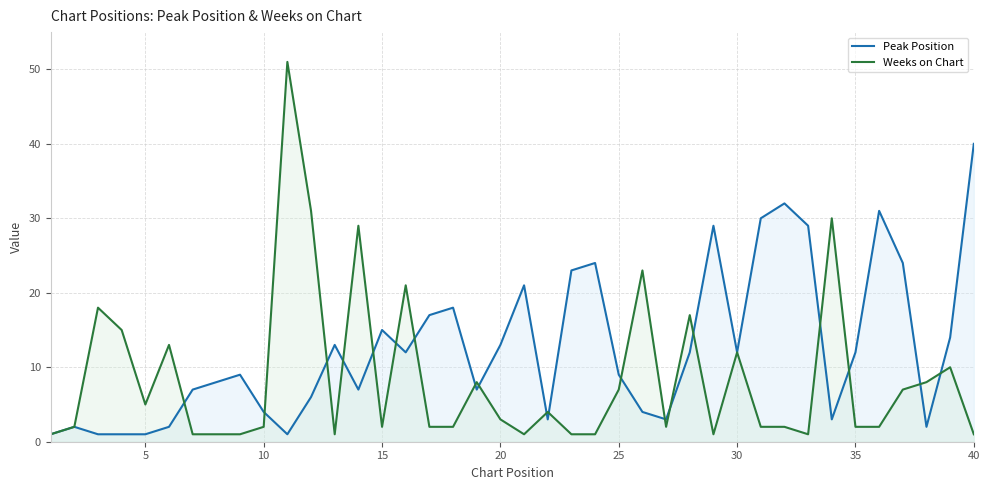

Rank the series by their average value, from lowest to highest.

Weeks on Chart, Peak Position